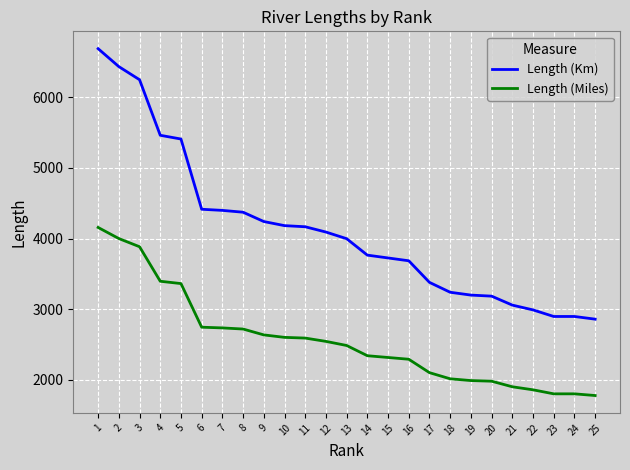

At 18, list the series in order from largest to smallest.

Length (Km), Length (Miles)